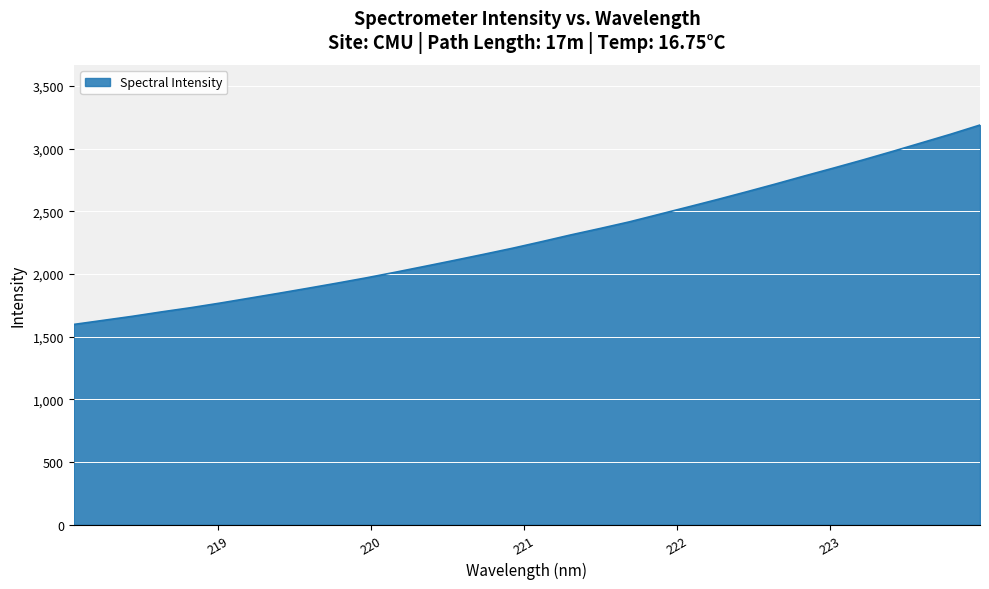

What is the greatest value displayed?

3187.4